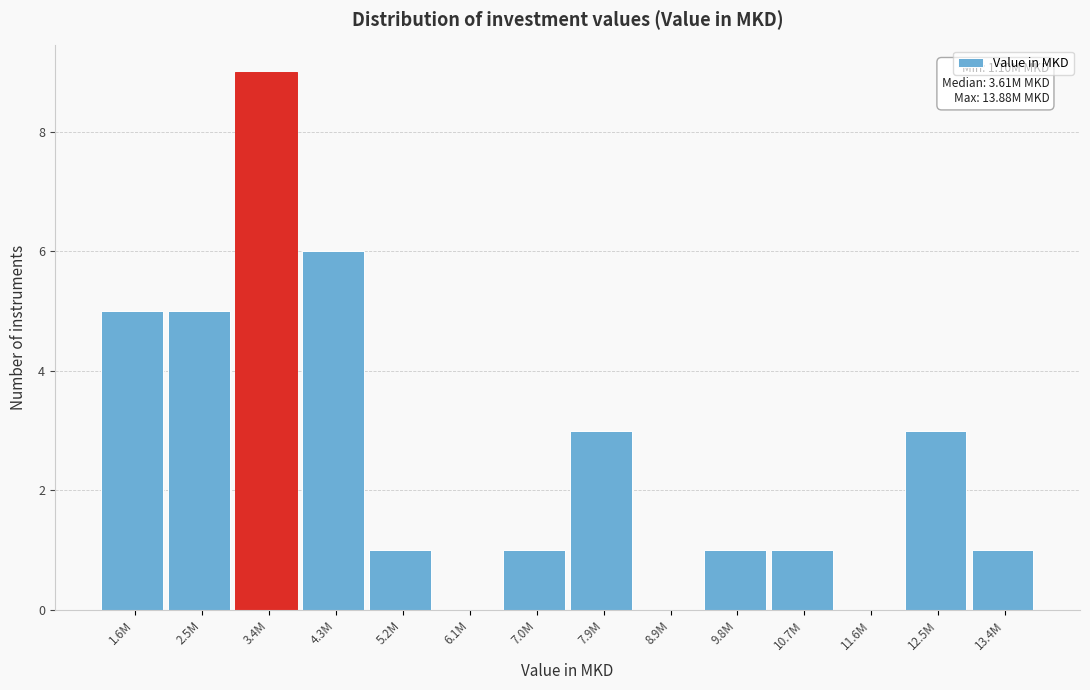

Reading left to right, list all the values displayed in this chart.

1.6M=5	2.5M=5	3.4M=9	4.3M=6	5.2M=1	6.1M=0	7.0M=1	7.9M=3	8.9M=0	9.8M=1	10.7M=1	11.6M=0	12.5M=3	13.4M=1